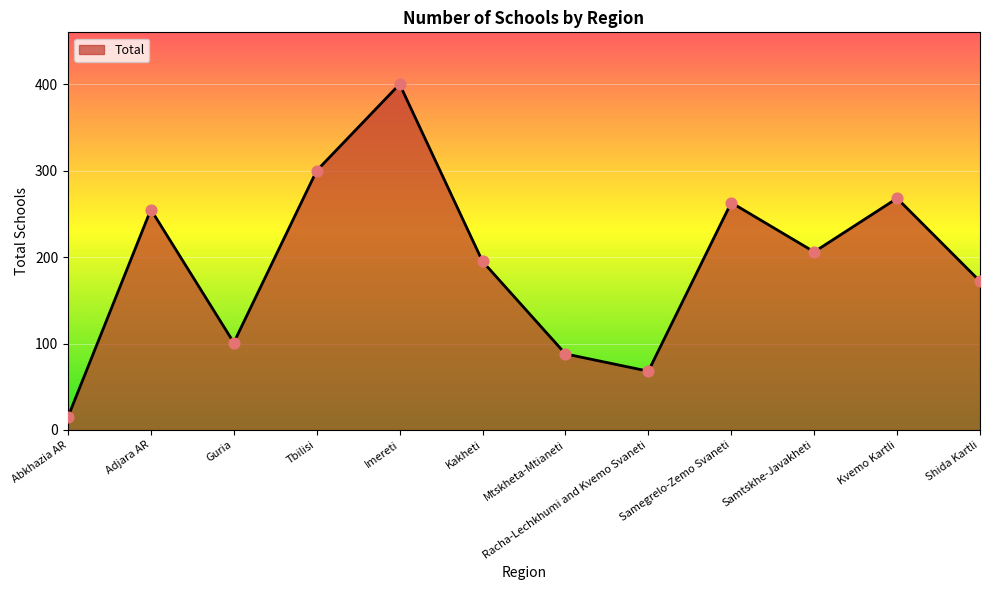

Between Abkhazia AR and Guria, which is larger?

Guria